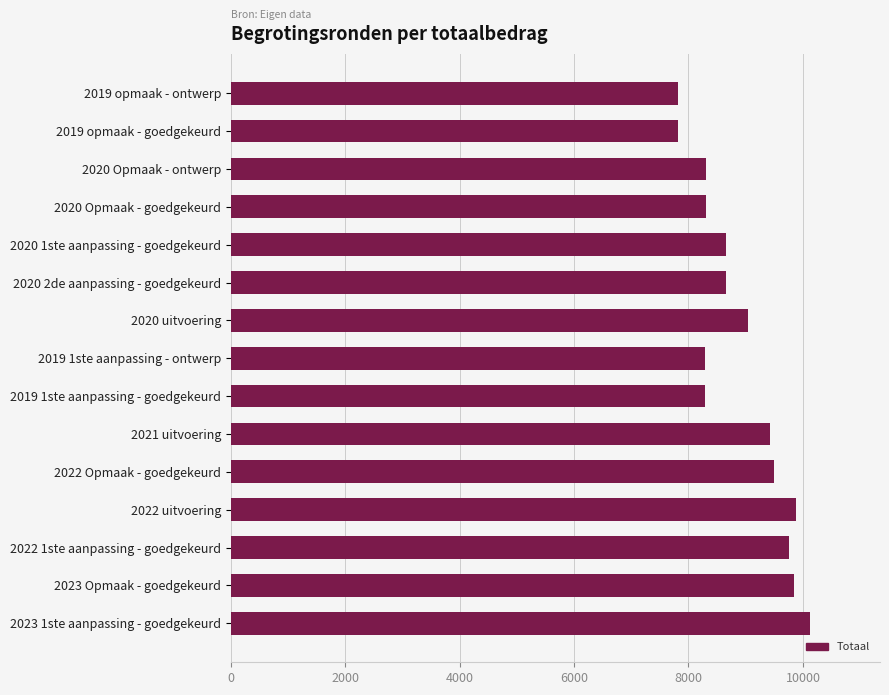

What is the label of the 4th bar from the top?

2020 Opmaak - goedgekeurd